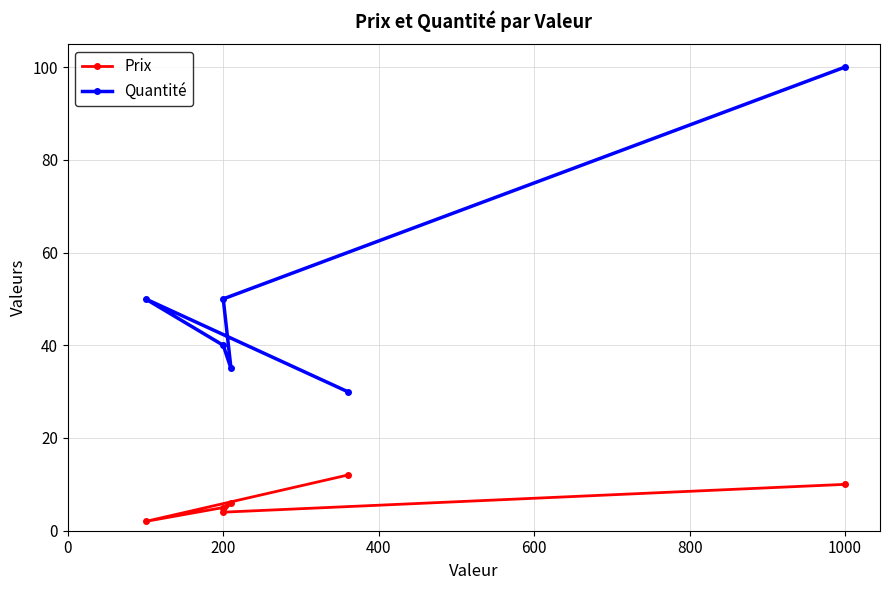

What is the difference between the highest and lowest values at 1000?

90